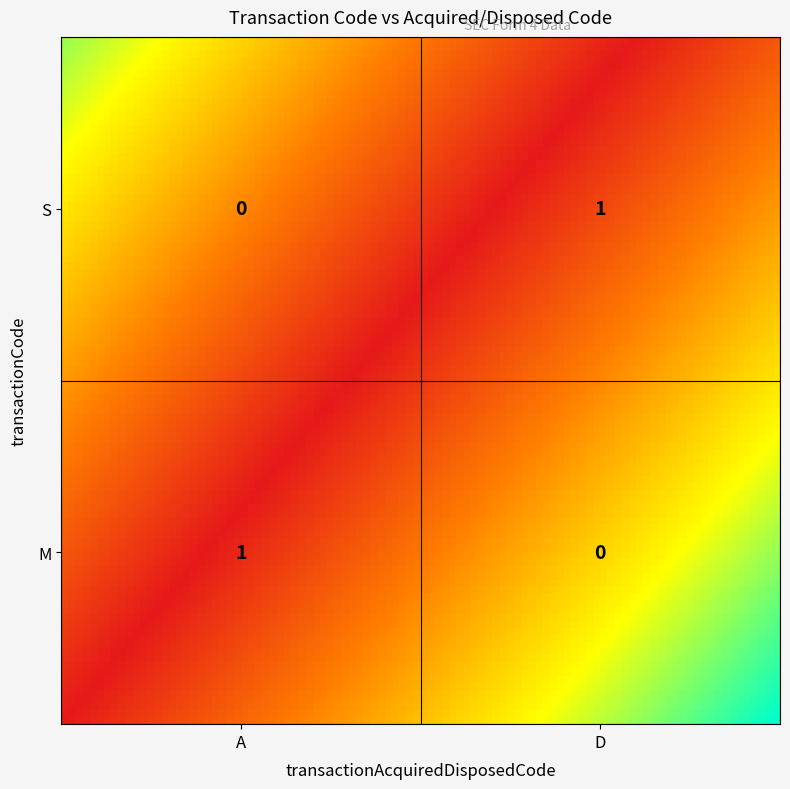

What is the difference between the highest and lowest values at D?

1